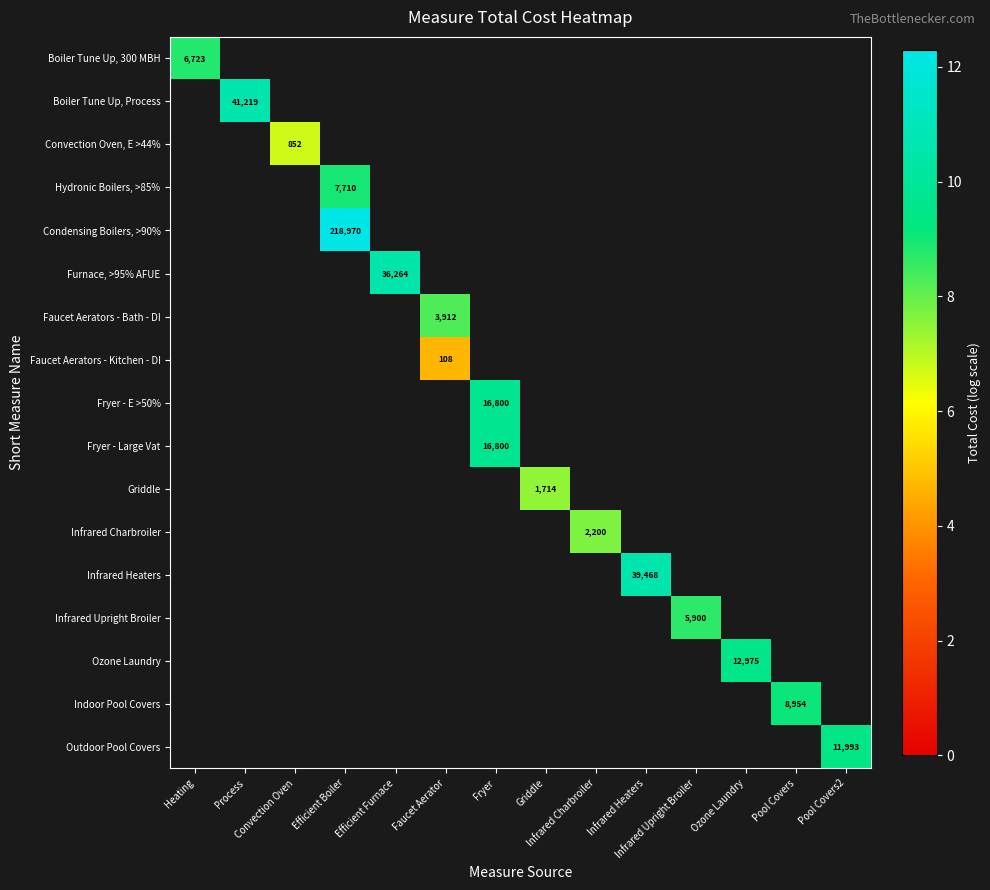

Which category has the lowest value across all series?

Faucet Aerator